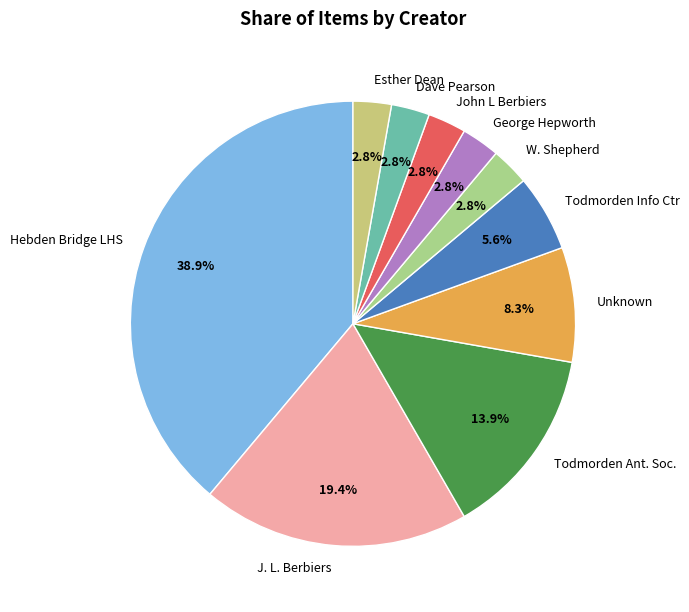

Combined, do J. L. Berbiers and Esther Dean account for over 50%?

No